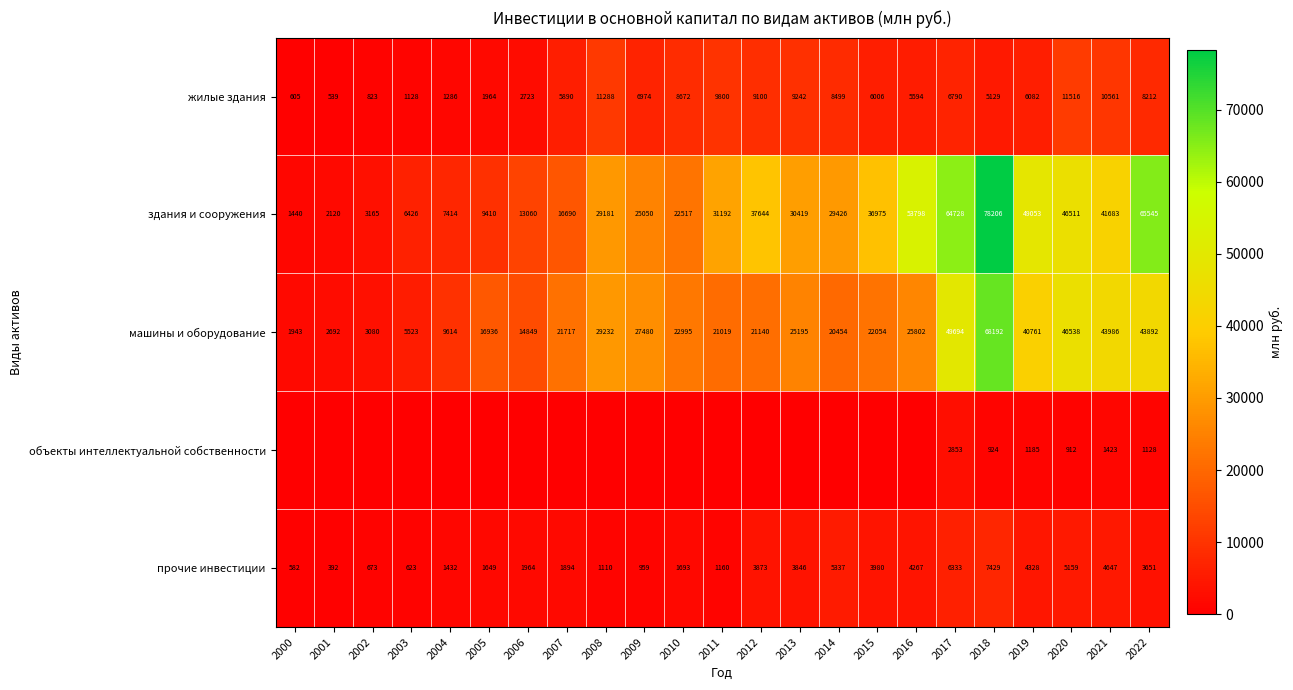

What is the difference between the maximum and second lowest values in the прочие инвестиции series?

6847